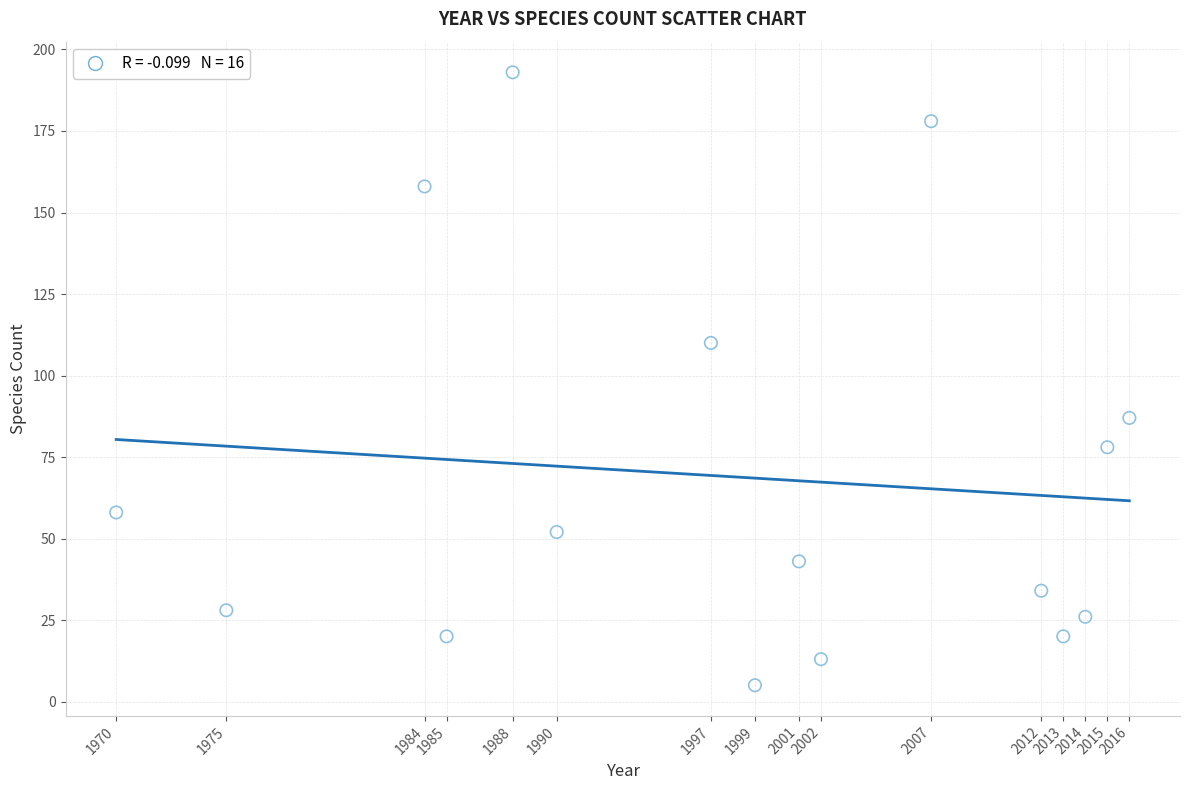

What is the range of Y values (max minus min)?

188